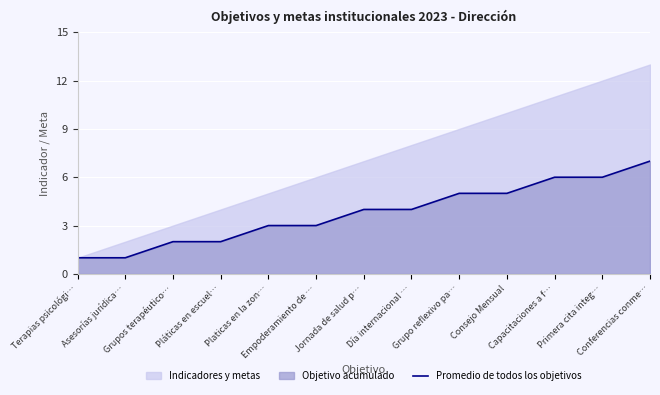

What is the smallest value displayed?

1